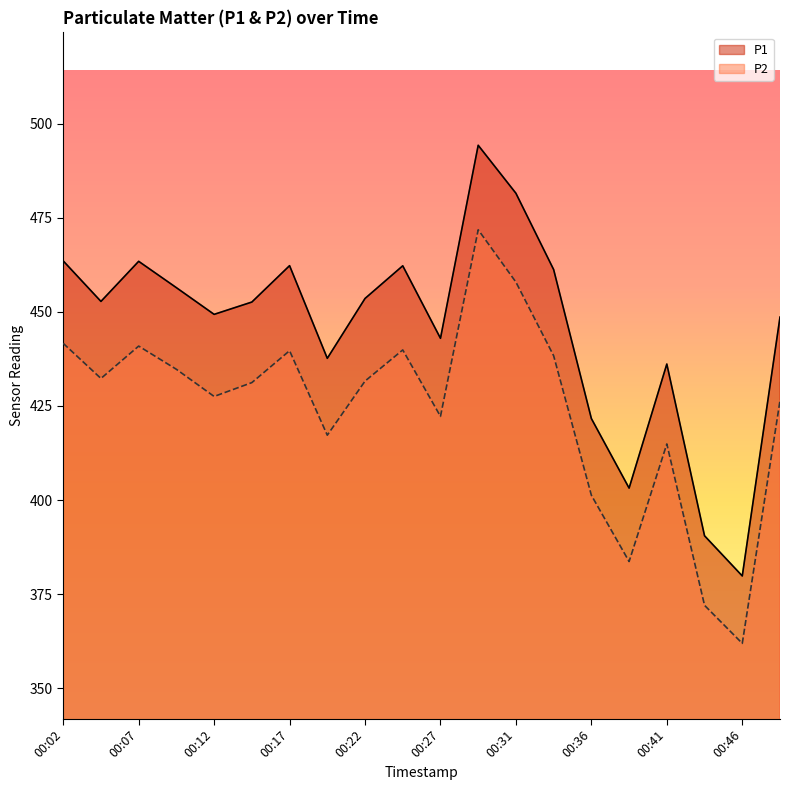

What is the difference between the P1 values at 00:41 and 00:09?

20.3